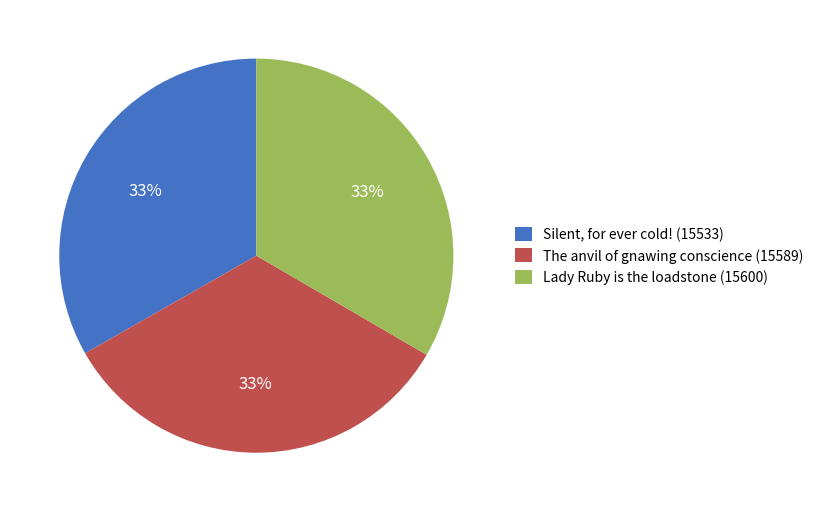

Combined, do Lady Ruby is the loadstone and The anvil of gnawing conscience account for over 50%?

Yes